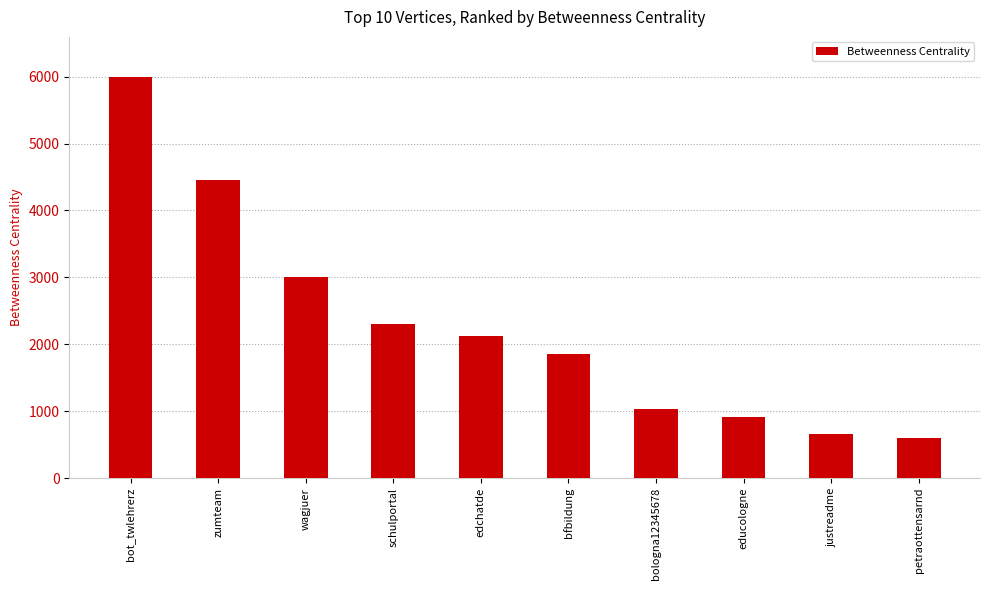

What is the difference between the values at bot_twlehrerz and educologne?

5082.1